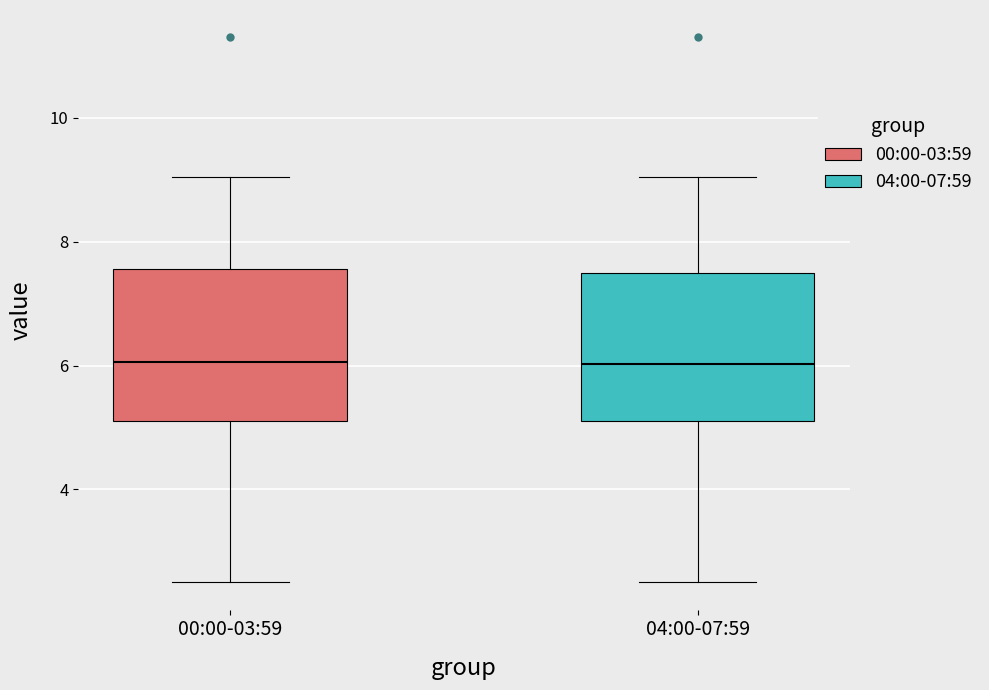

Reading left to right, read every box against the y-axis: the position of its median line, the range the box covers, and the ends of its whiskers. The values are not printed on the chart, so give them approximately, as read against the axis.

00:00-03:59: median 6.0, box 5.0 to 7.6, whiskers 2.6 to 9.0
04:00-07:59: median 6.0, box 5.0 to 7.4, whiskers 2.6 to 9.0